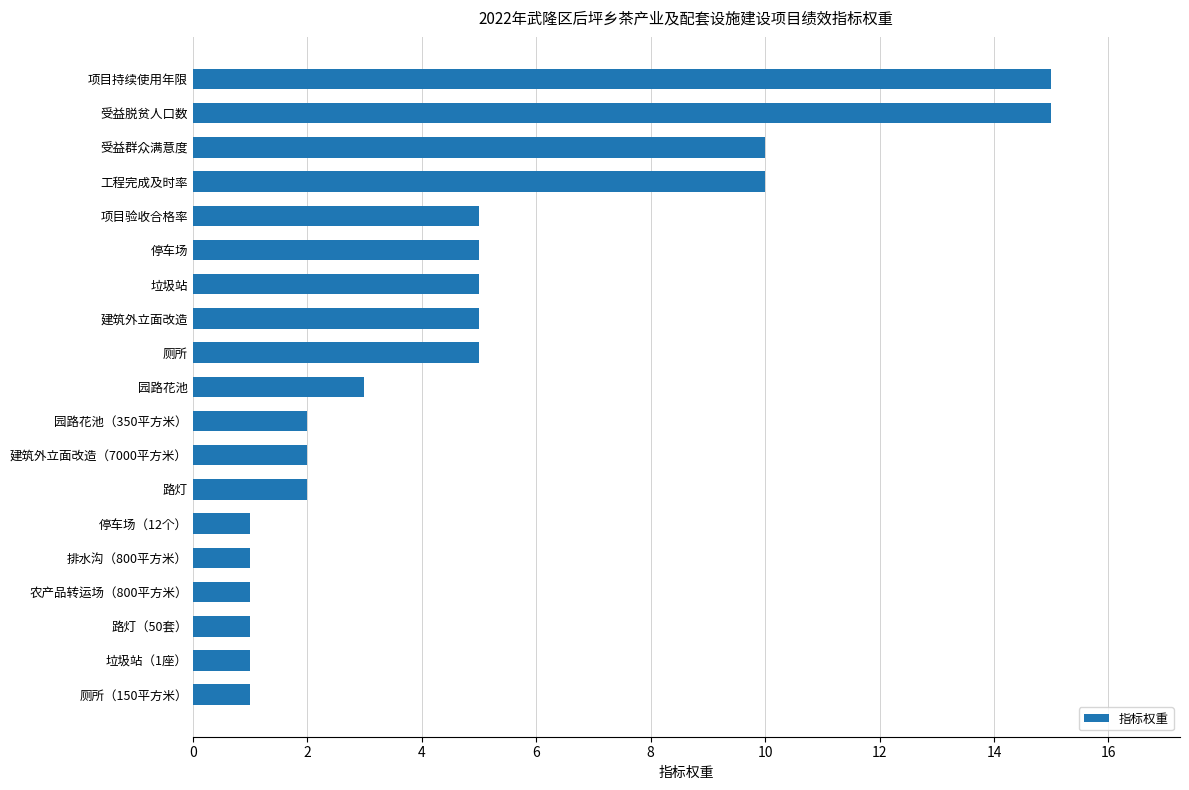

What is the difference between the maximum and minimum values?

14